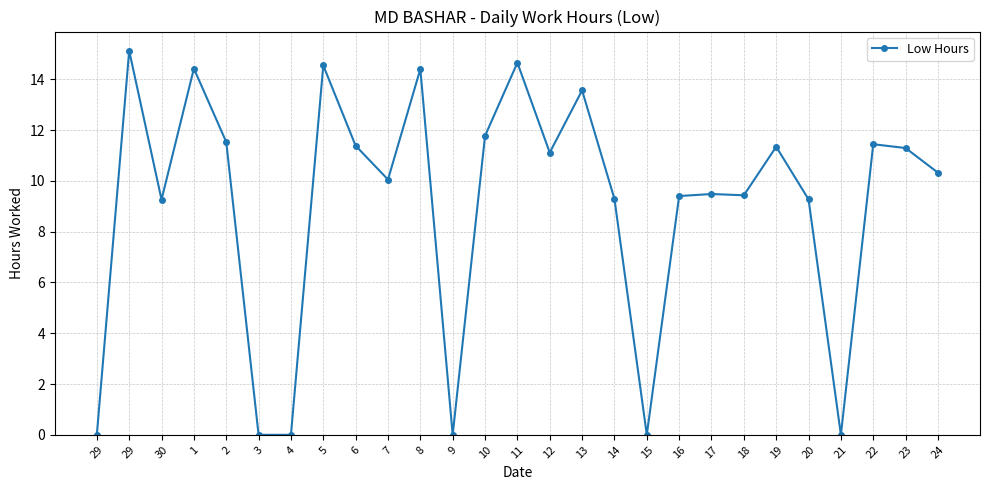

Reading left to right, transcribe all the data shown in this chart.

0.0	15.1	9.3	14.4	11.5	0.0	0.0	14.5	11.4	10.1	14.4	0.0	11.8	14.7	11.1	13.6	9.3	0.0	9.4	9.5	9.4	11.3	9.3	0.0	11.4	11.3	10.3